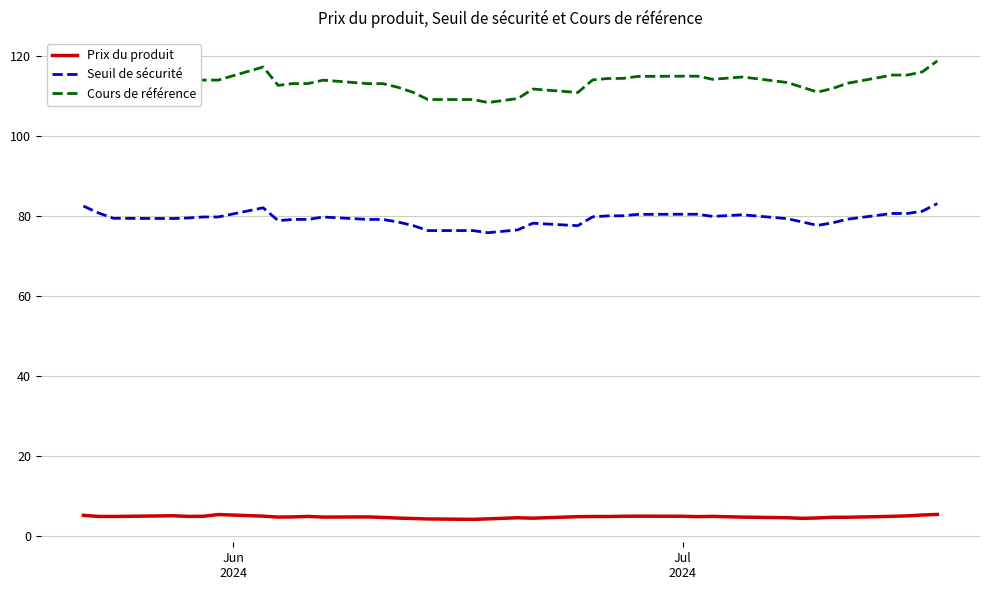

What is the greatest value displayed?

118.8